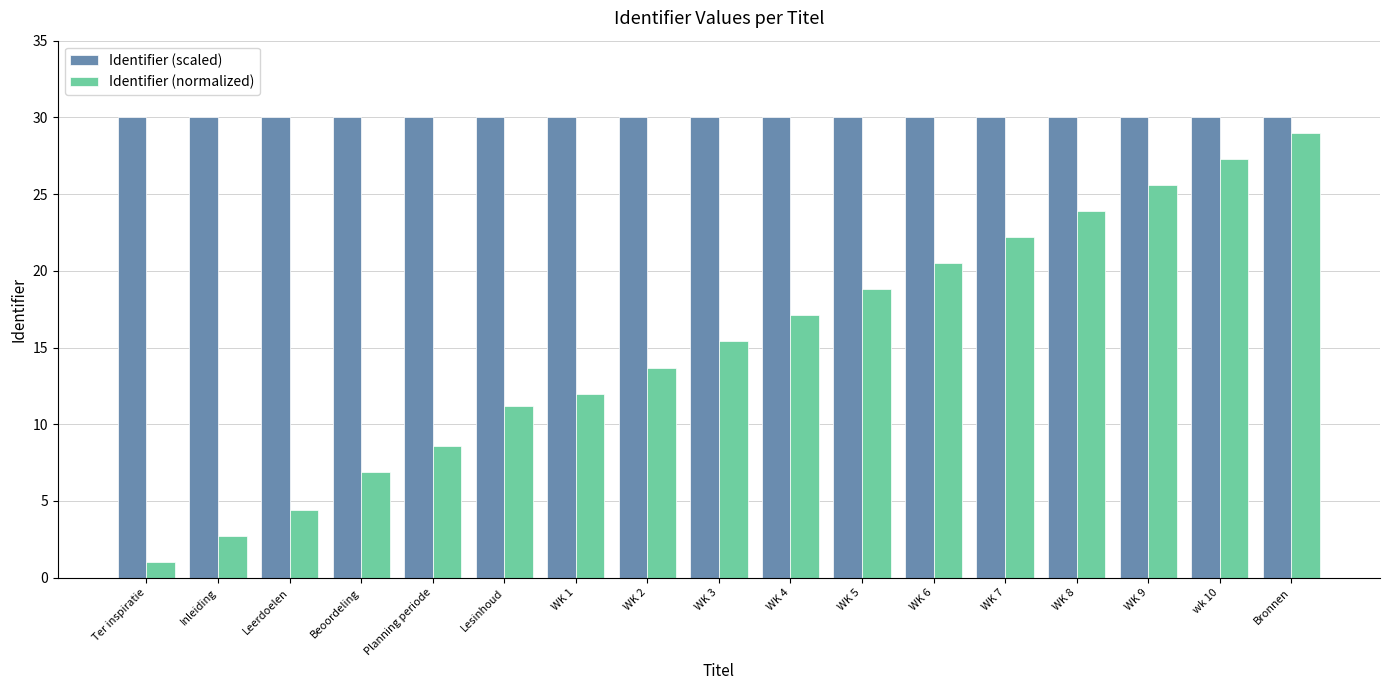

What is the lowest value of the Identifier (normalized) series?

1.0